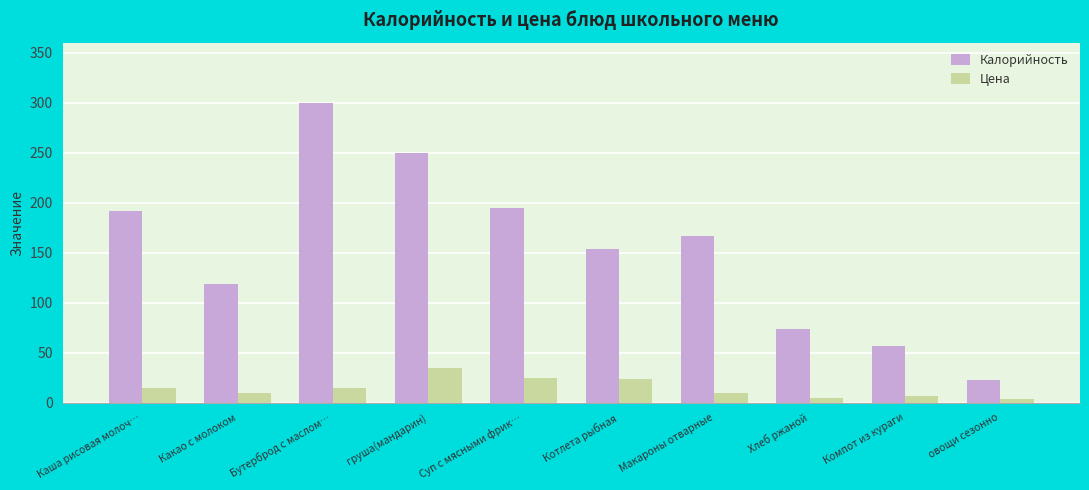

Is it true that Цена equals 49 at груша(мандарин)?

False